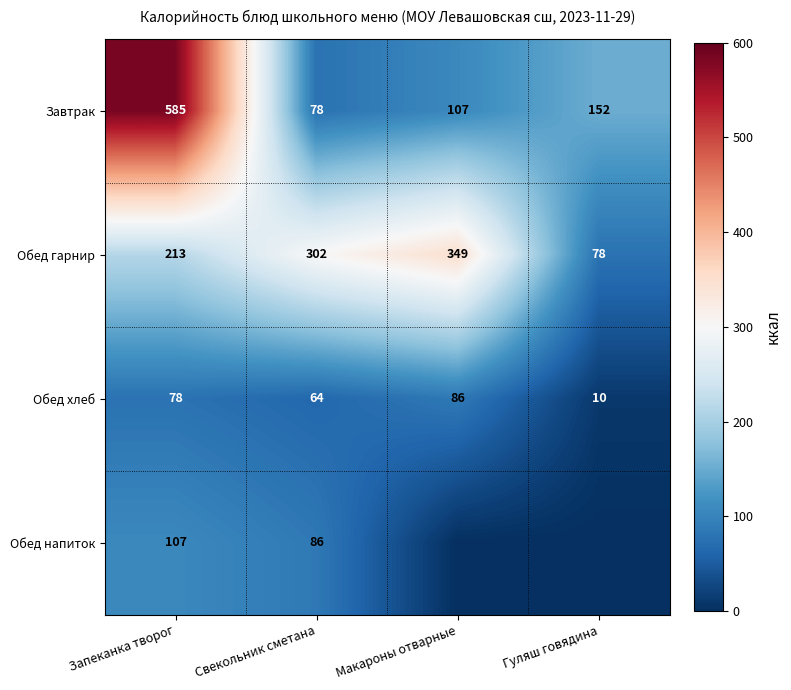

Where does the Завтрак series first go above 152?

Запеканка творог